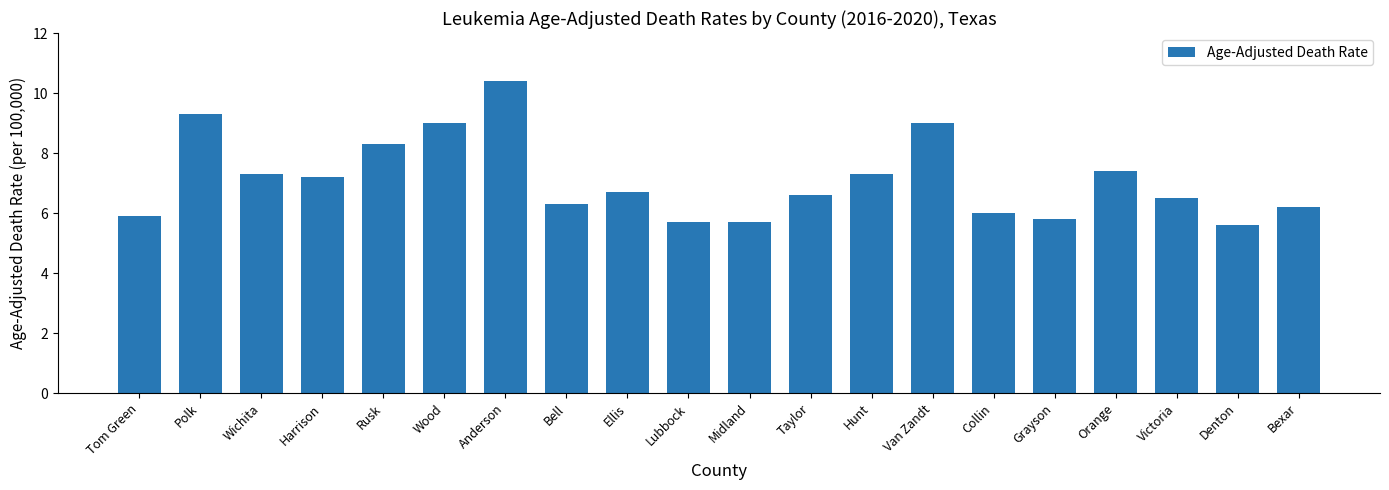

What is the value of the 20th bar from the left?

6.2